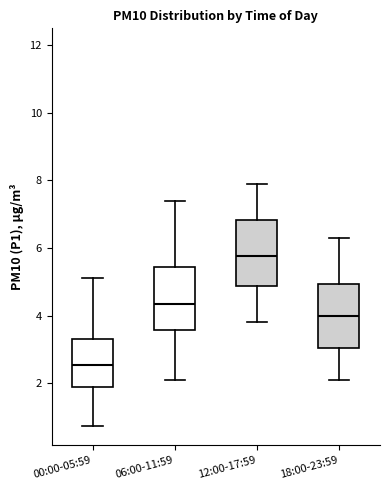

Where does the upper whisker of the box for 06:00-11:59 end on the y-axis? The values are not printed on the chart, so give them approximately, as read against the axis.

7.4